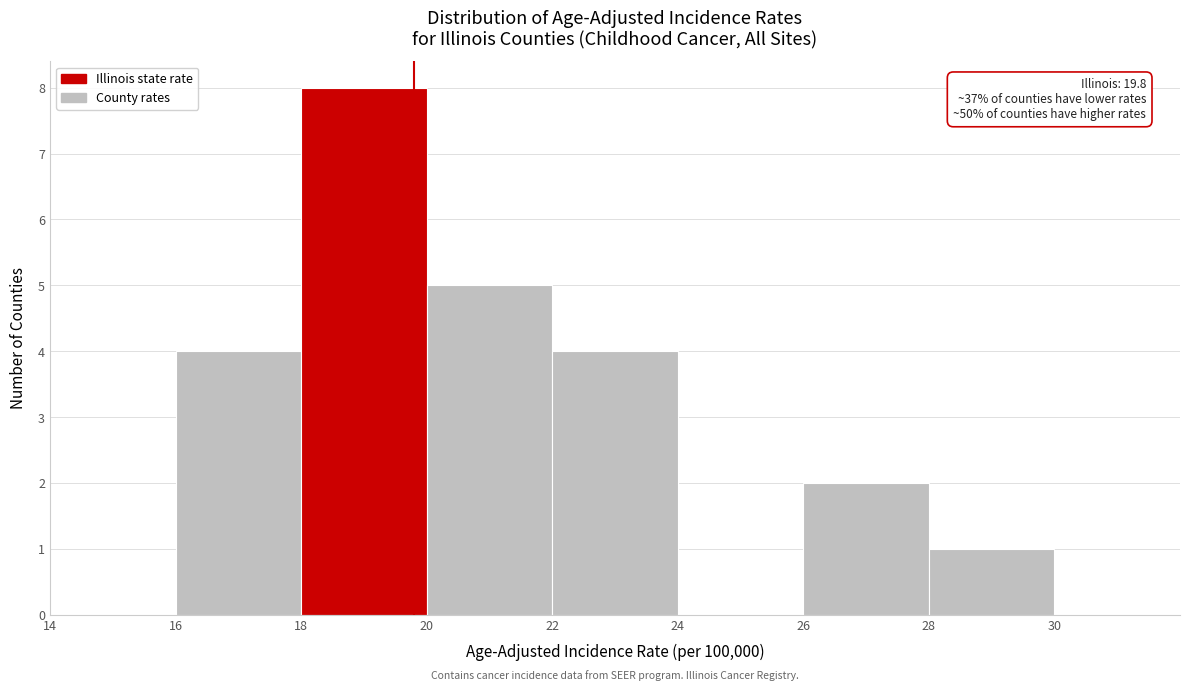

Which range on the x-axis has the tallest bar?

18 to 20